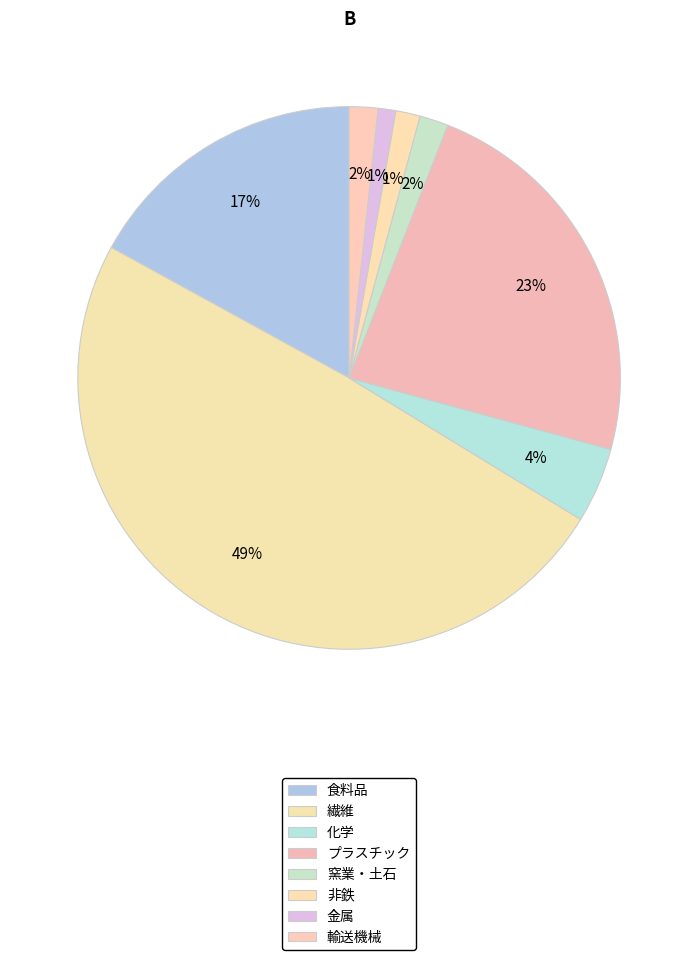

What is the smallest slice in the pie chart?

金属